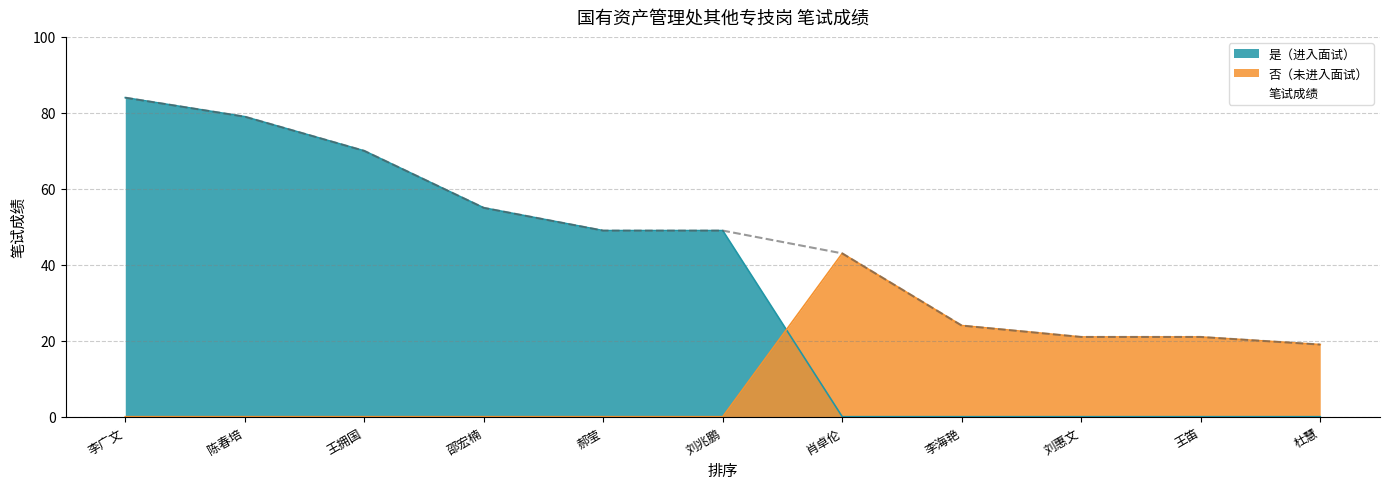

What is the value of the 9th point from the left?

21